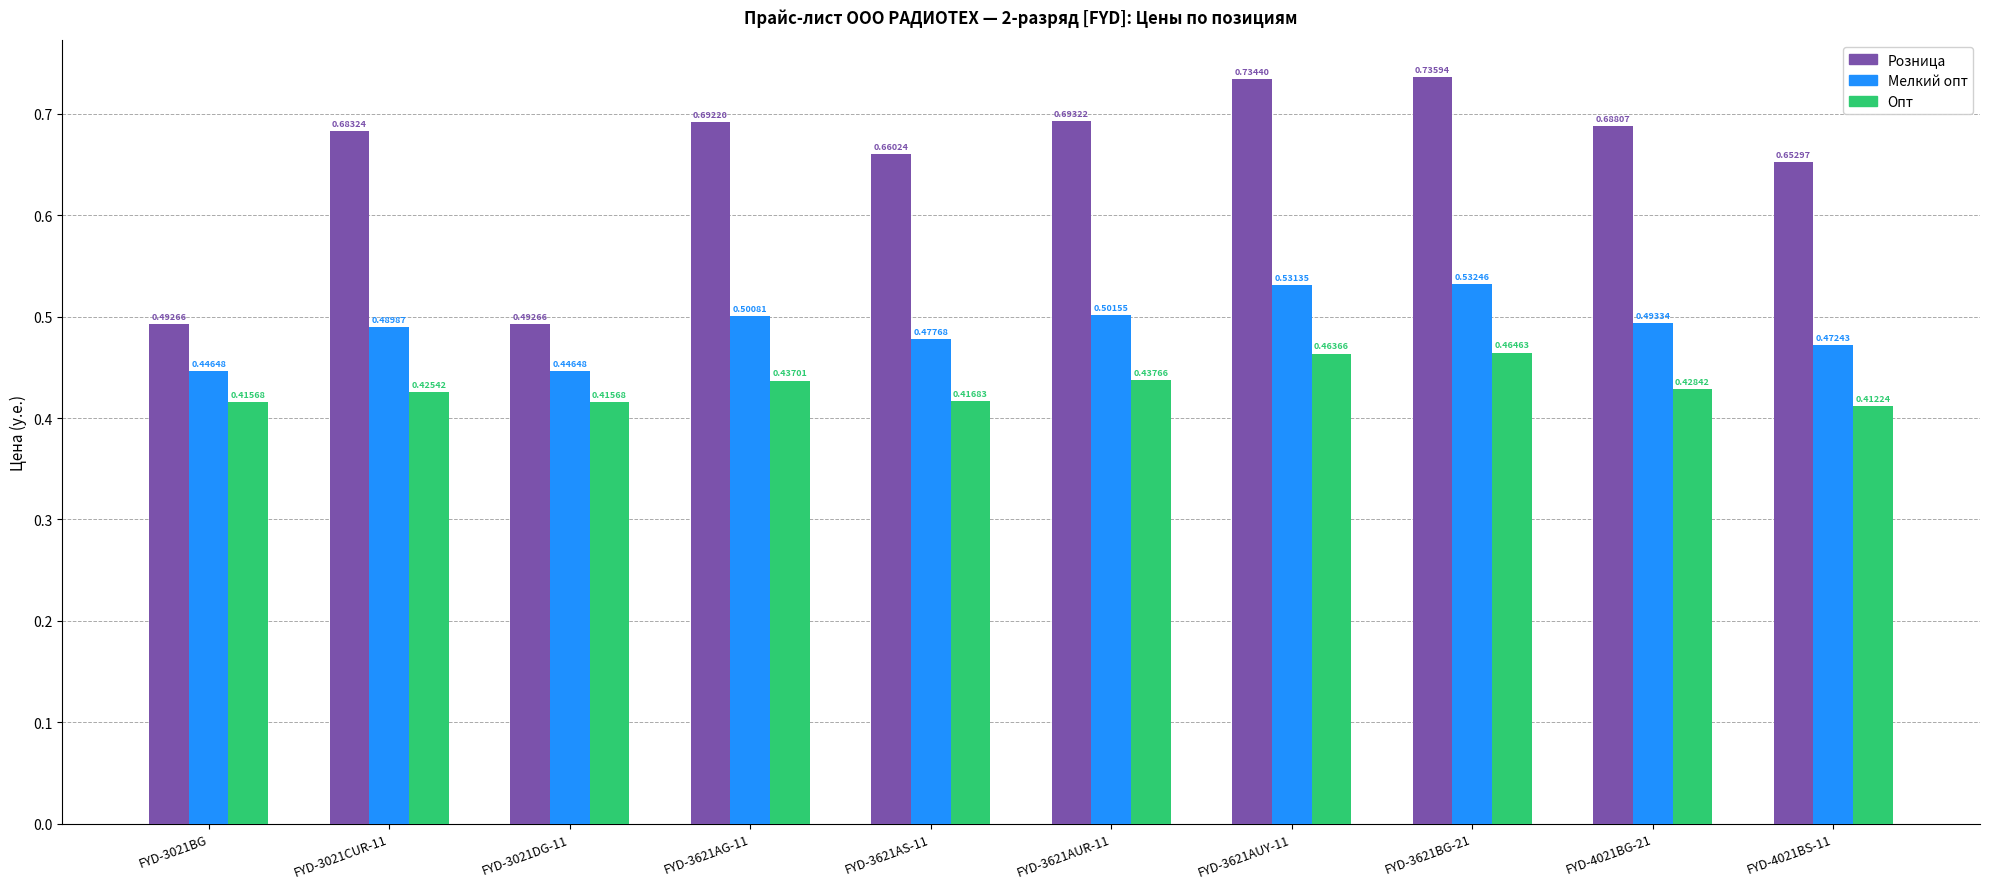

What is the sum of all Мелкий опт values?

4.9